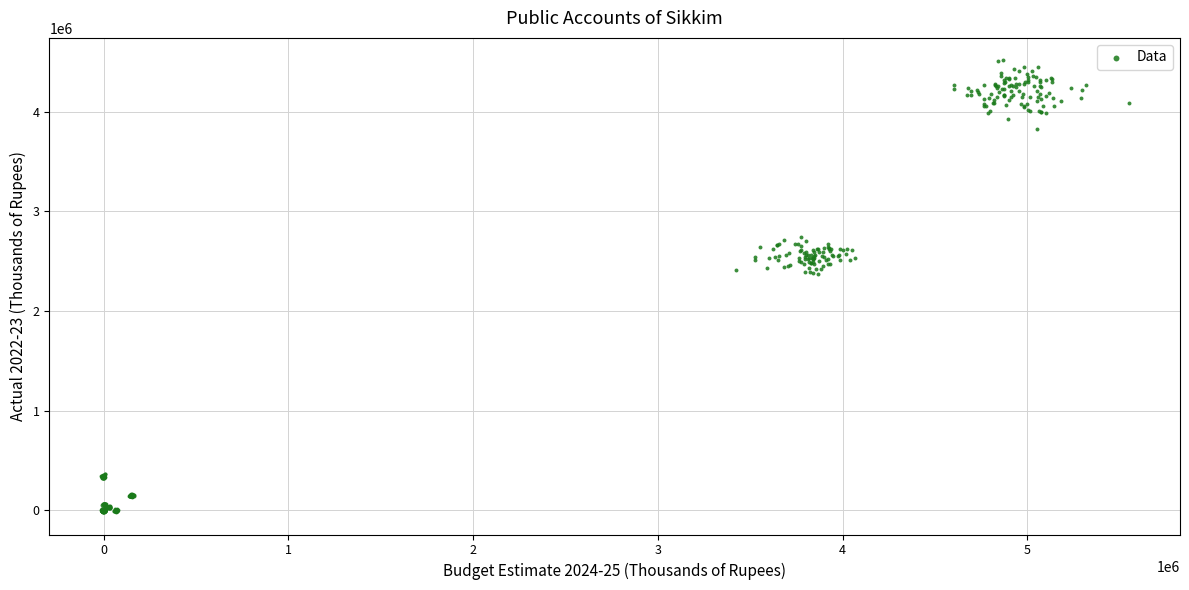

What is the range of Y values (max minus min)?

4527574.7